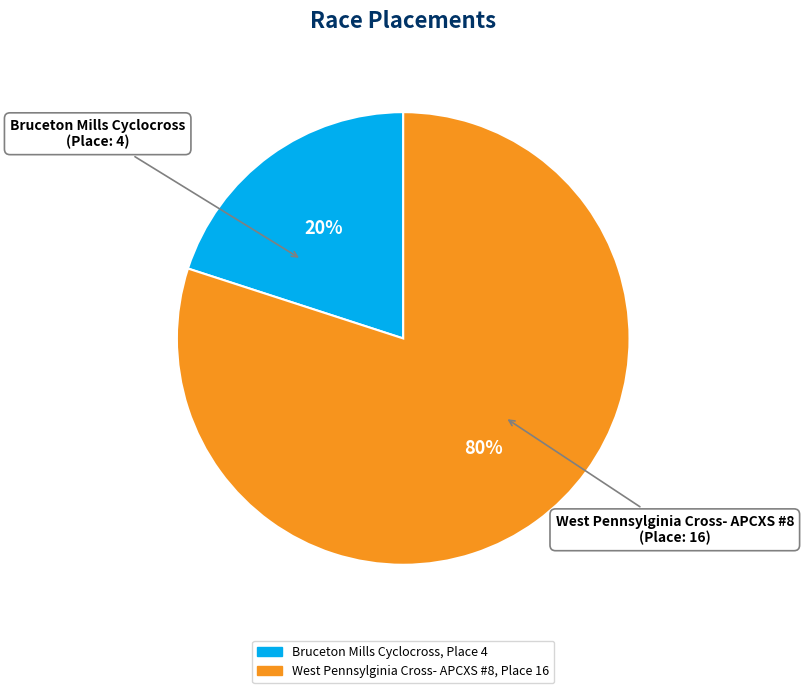

How many slices are in this pie chart?

2